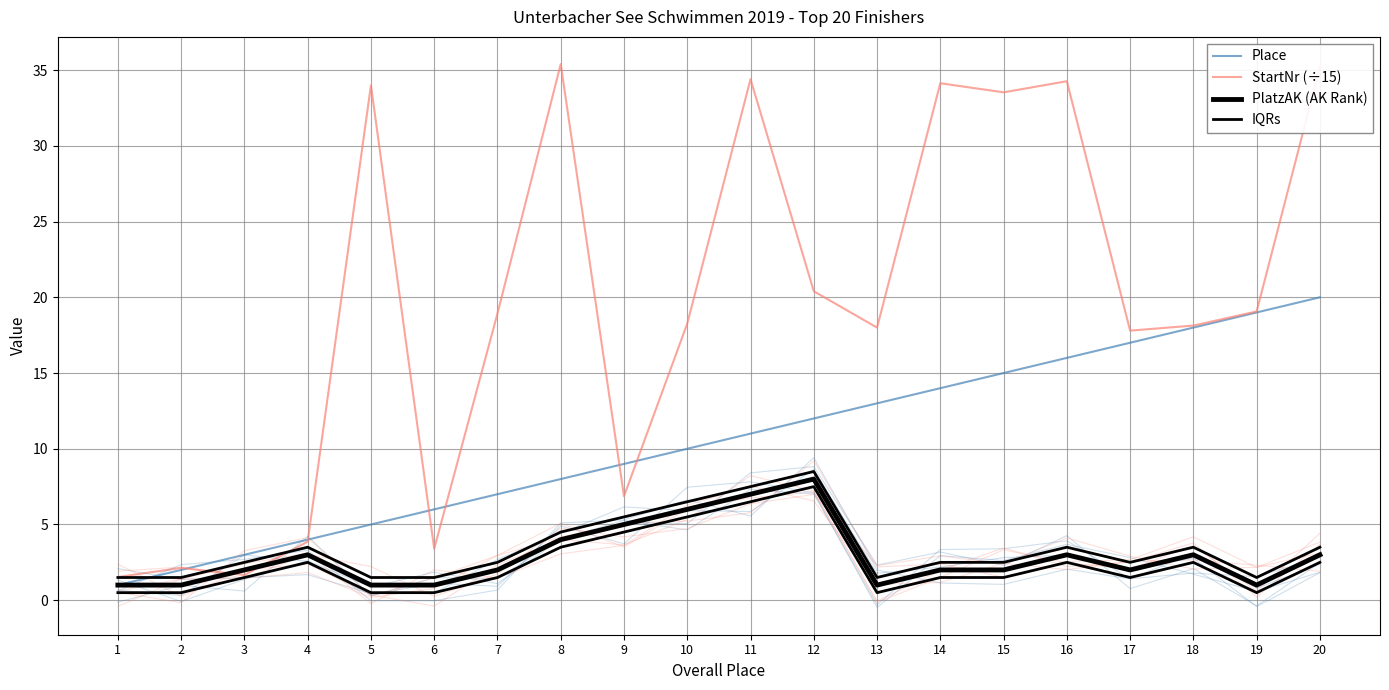

What is the difference between the second highest and minimum values in the IQRs series?

6.0